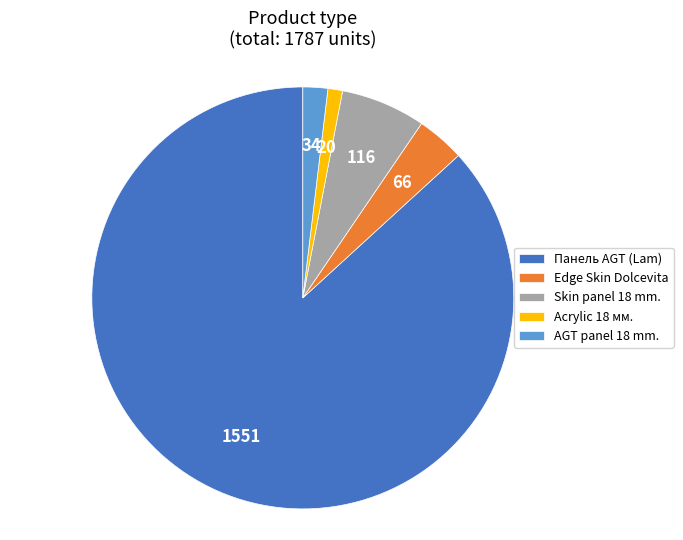

Which category has the biggest portion of the pie?

Панель AGT (Lam)